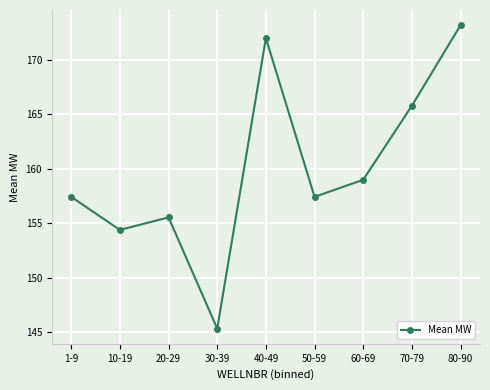

Where is the first local maximum?

20-29